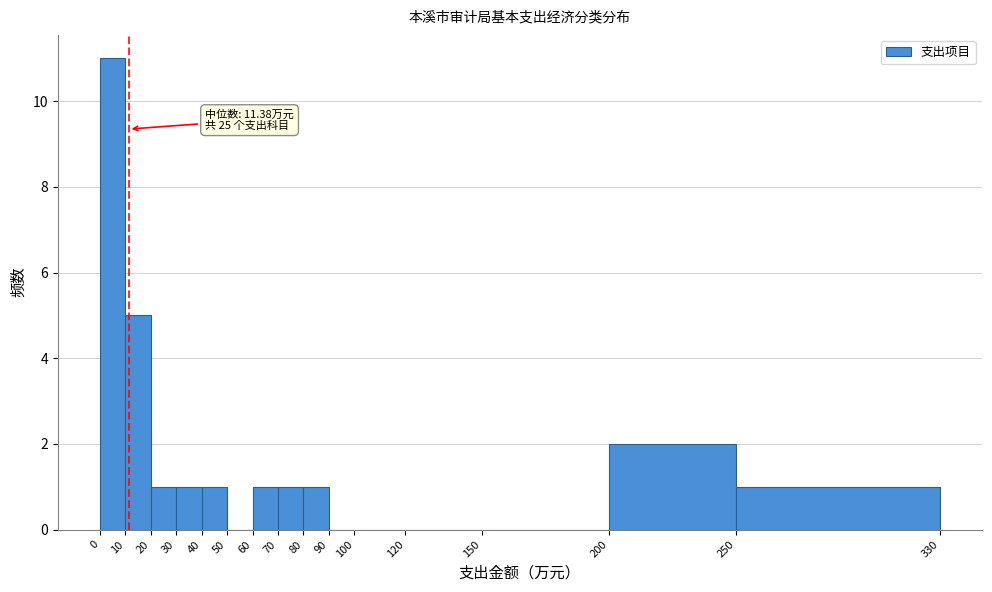

Over which range of the x-axis is the bar tallest?

0 to 10